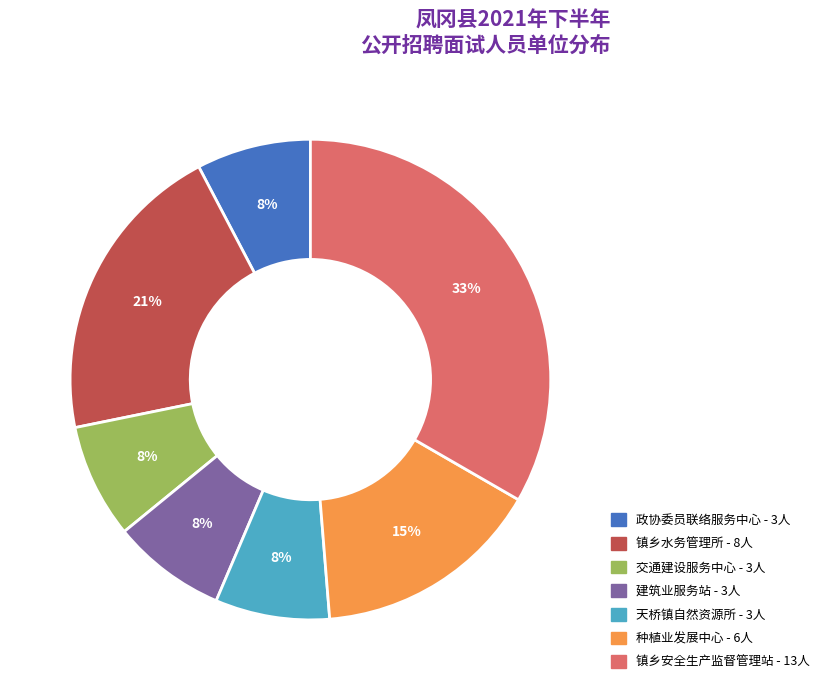

Count the number of slices in the pie.

7